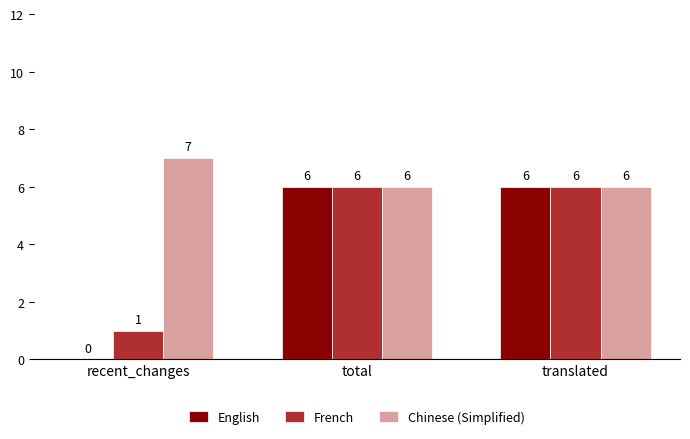

At which label is English closest to 3?

recent_changes